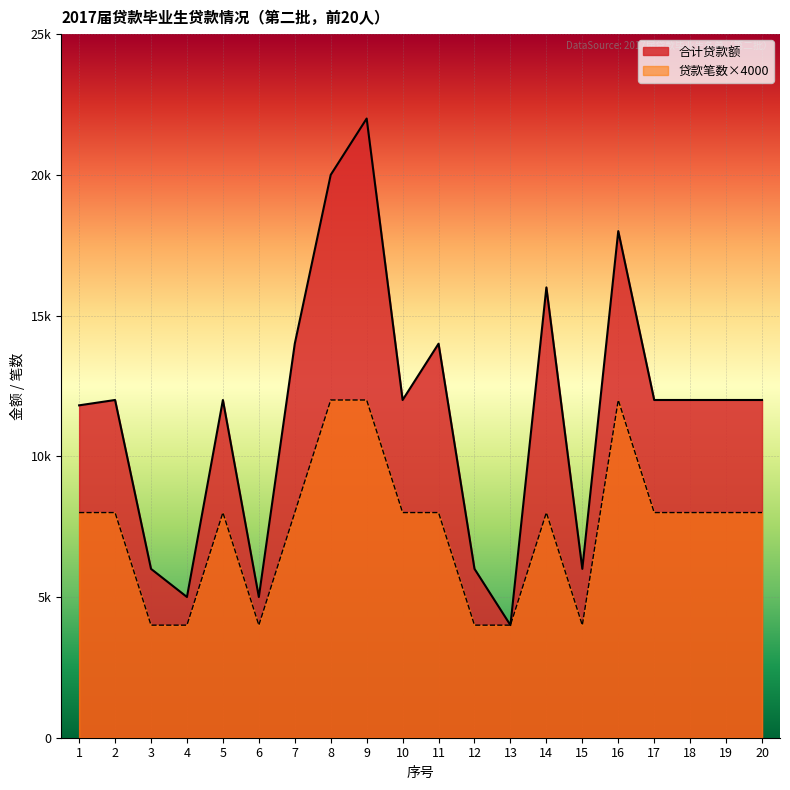

What is the maximum value shown in the chart?

22000